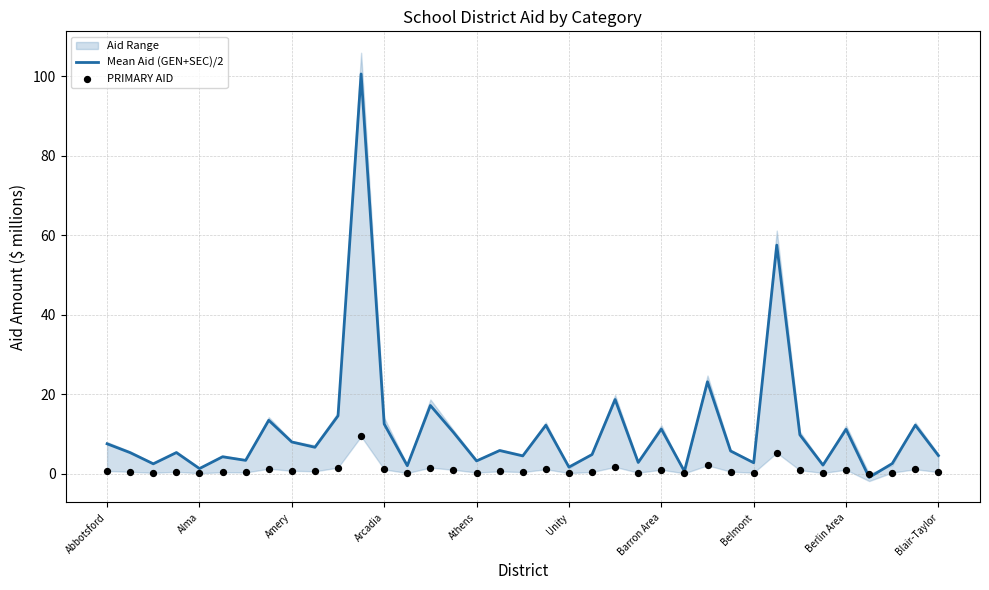

Which series has the largest Y range (max minus min)?

Mean Aid (GEN+SEC)/2